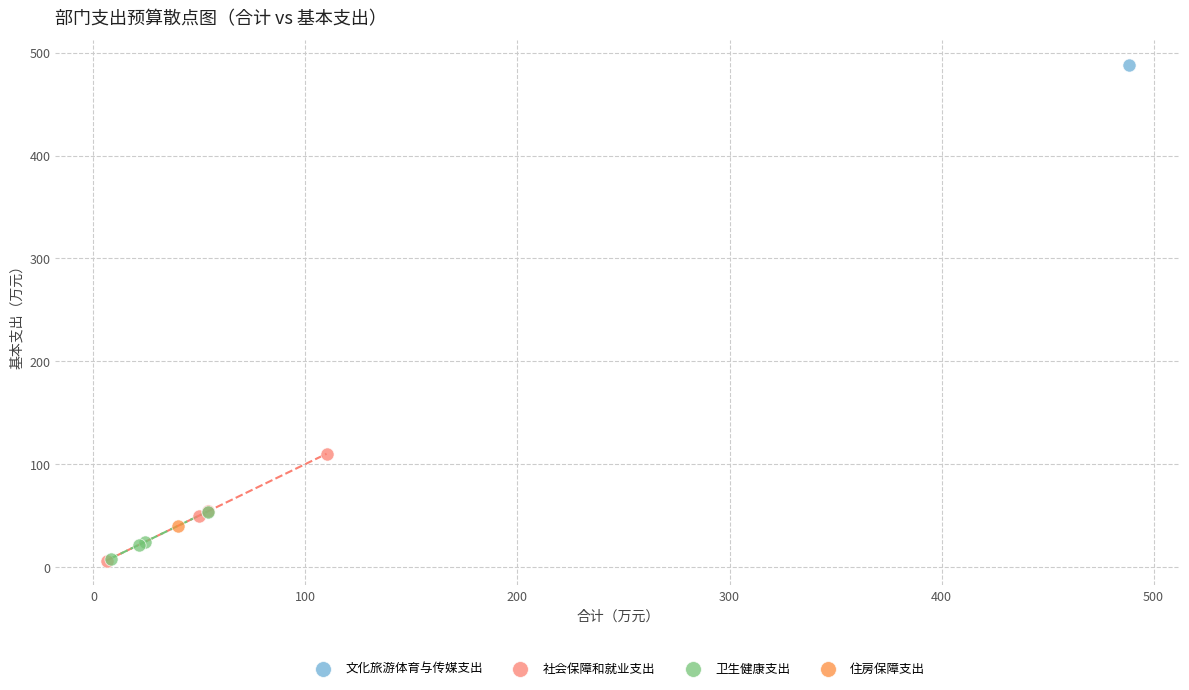

What are all the series names shown in the legend?

文化旅游体育与传媒支出, 社会保障和就业支出, 卫生健康支出, 住房保障支出